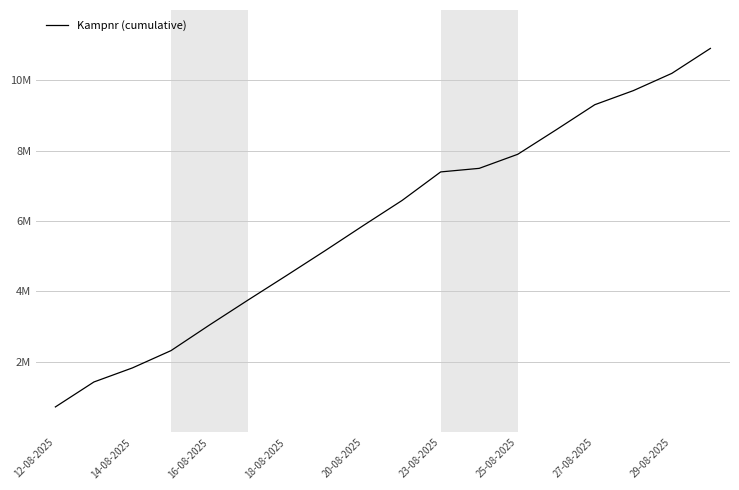

What is the value of the 10th point from the left?

6584857